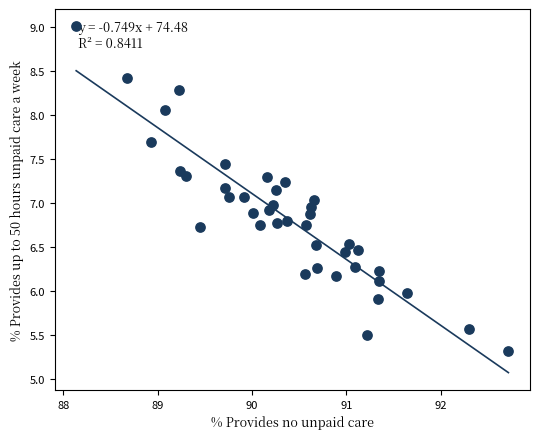

What is the range of X values (max minus min)?

4.6